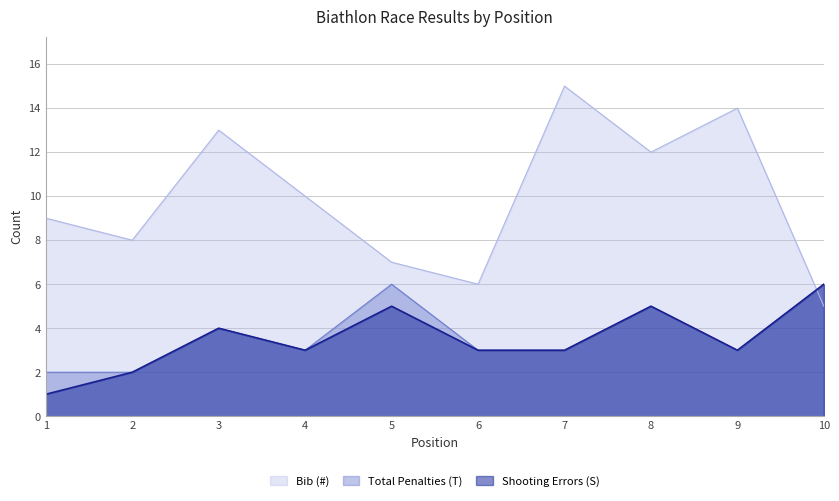

Reading left to right, extract all data points from this chart.

Bib (#): 9	8	13	10	7	6	15	12	14	5
Total Penalties (T): 2	2	4	3	6	3	3	5	3	6
Shooting Errors (S): 1	2	4	3	5	3	3	5	3	6